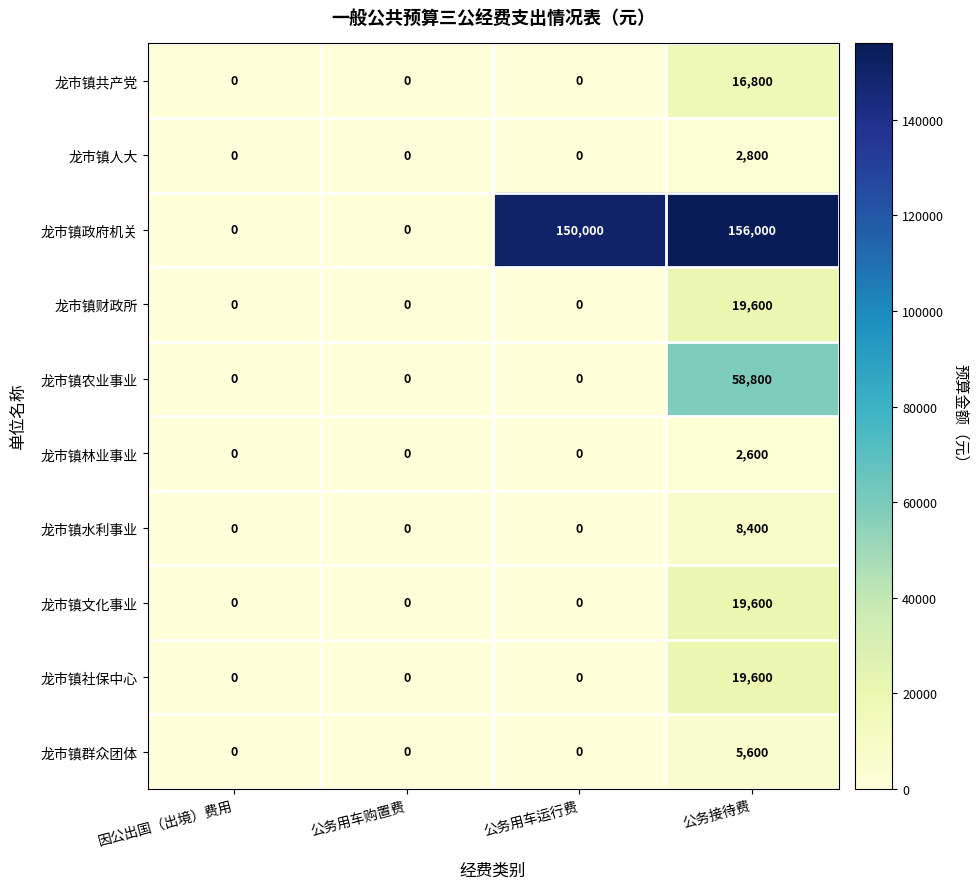

True or false: 龙市镇社保中心 has a value of -12589 at 公务用车运行费.

False